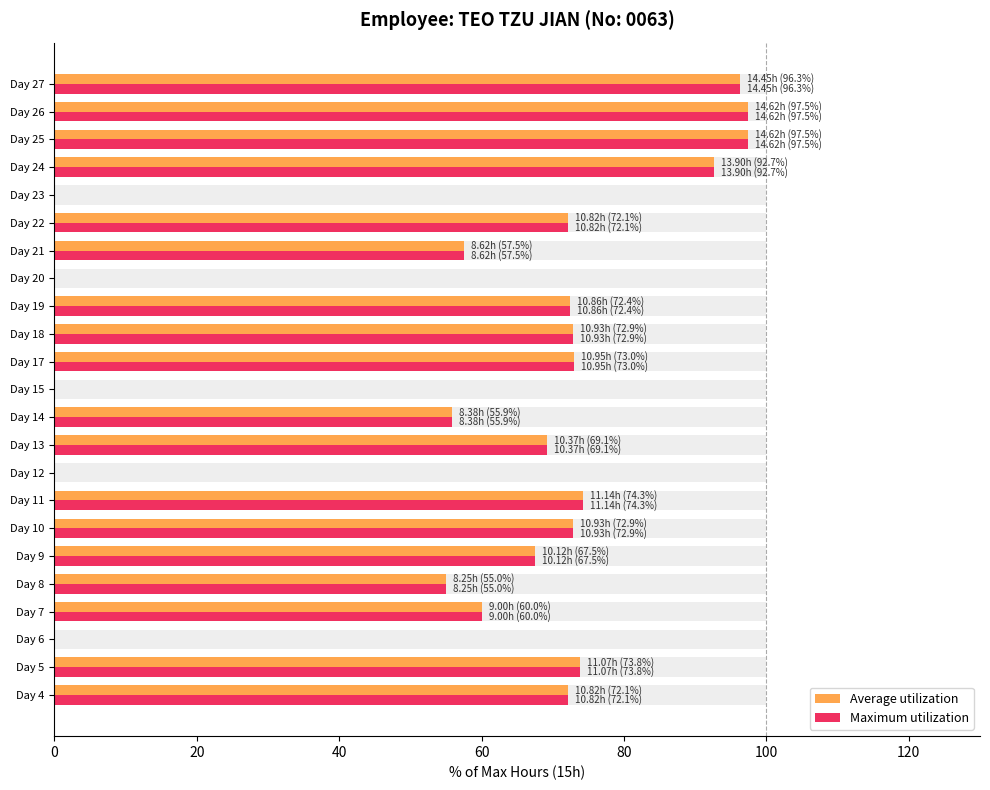

Are the bars horizontal?

Yes